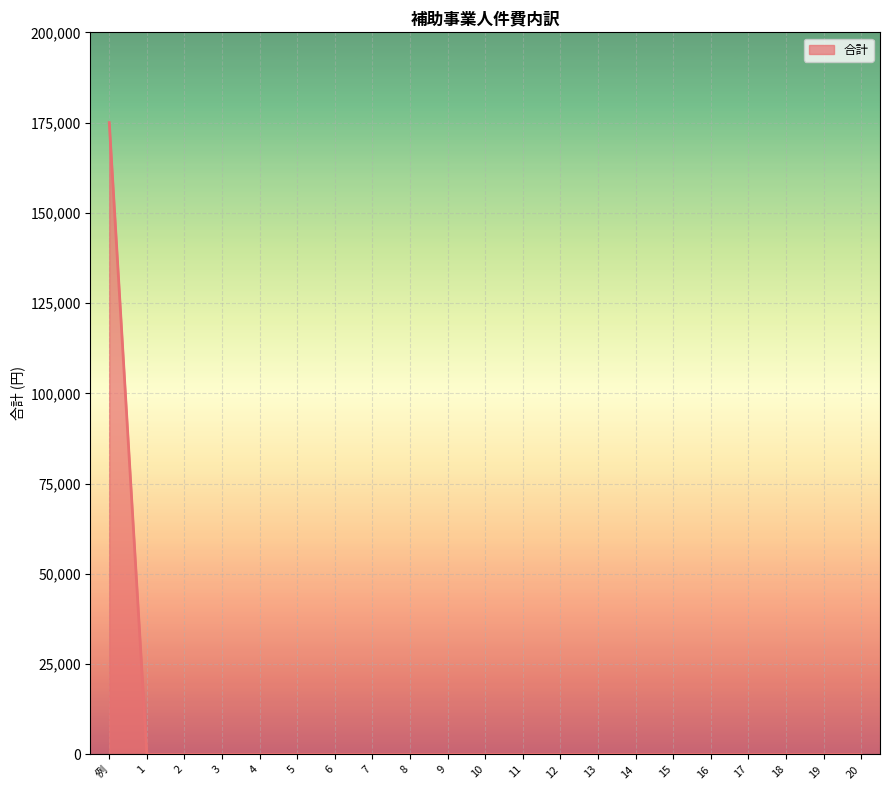

How many lines are shown in the chart?

1